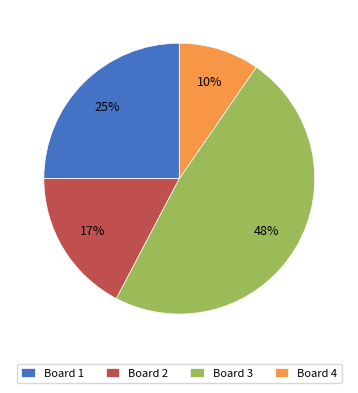

Is there a majority slice in this chart?

No